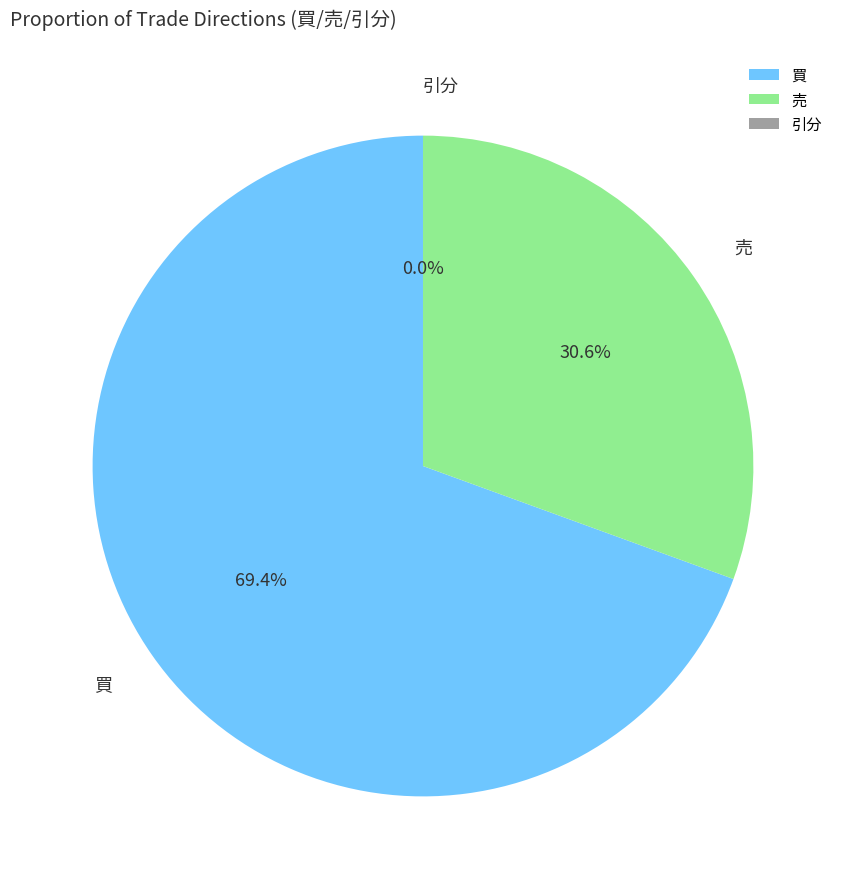

Is the sum of 売 and 買 greater than half?

Yes